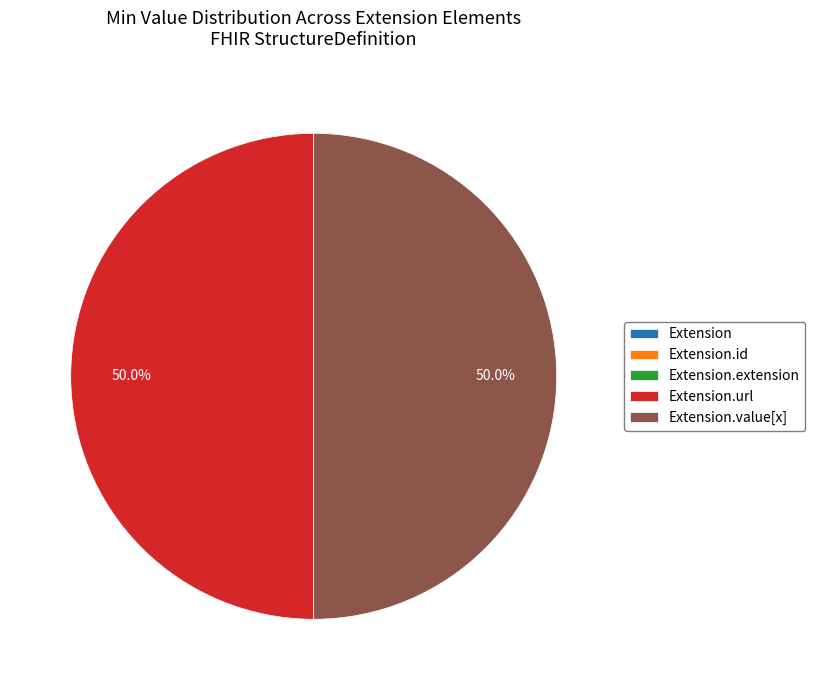

How many slices are in this pie chart?

5